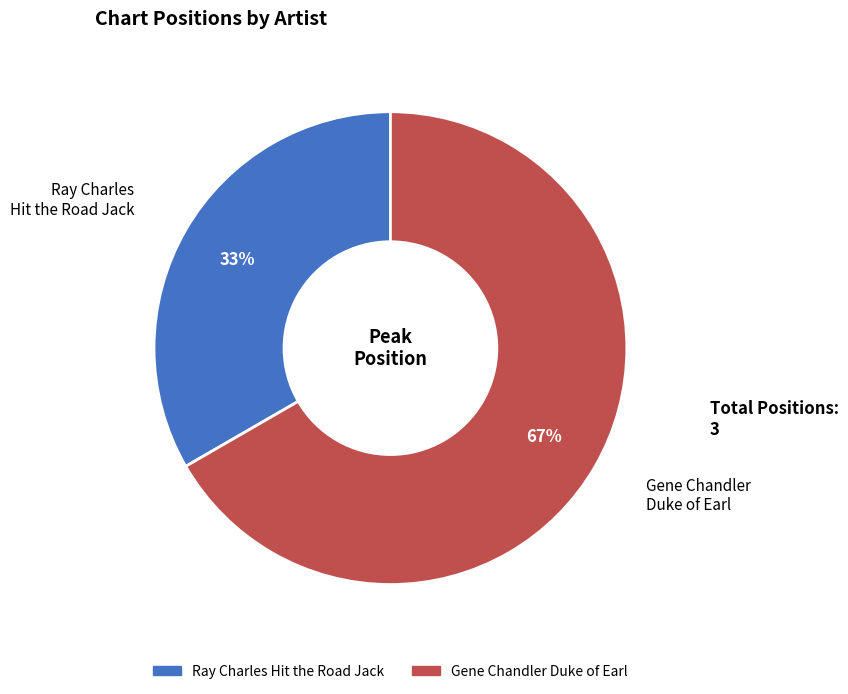

To the nearest percent, what portion does Gene Chandler Duke of Earl represent?

67%